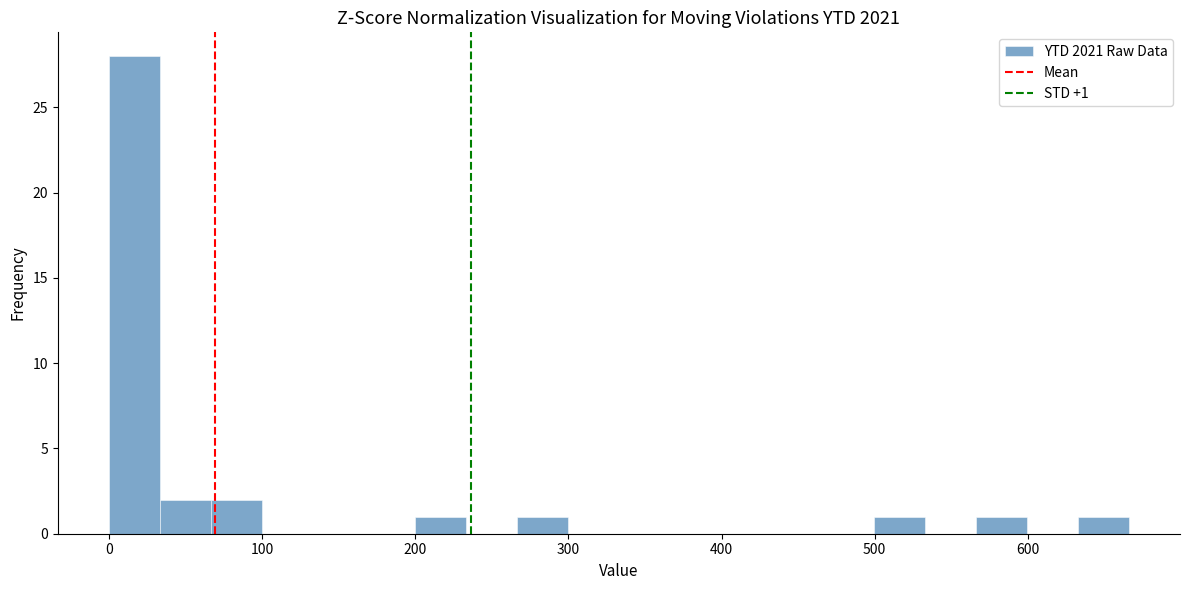

Read against the x-axis, roughly where is the centre of the tallest bar?

20